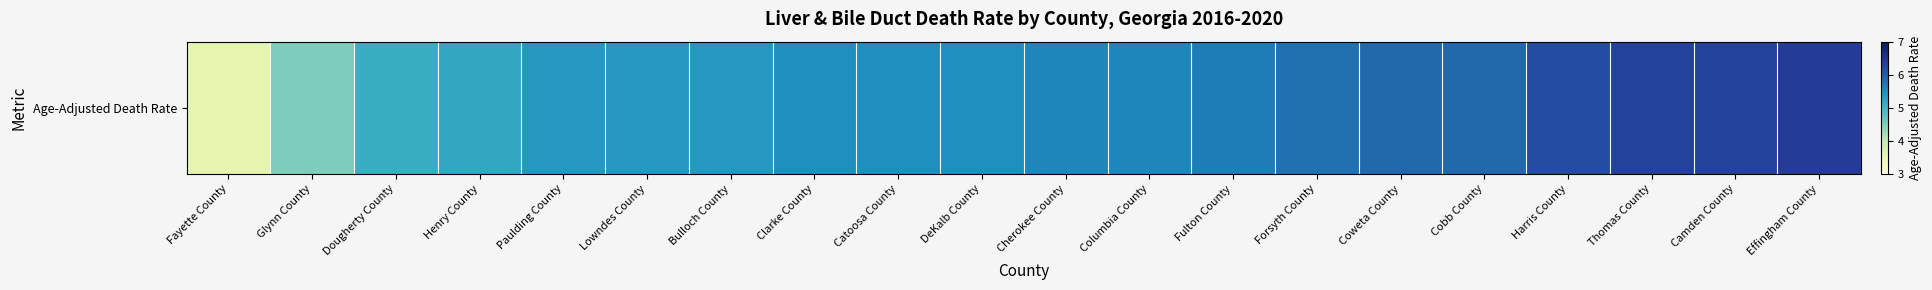

Is it true that the value at Lowndes County is 3.1?

False